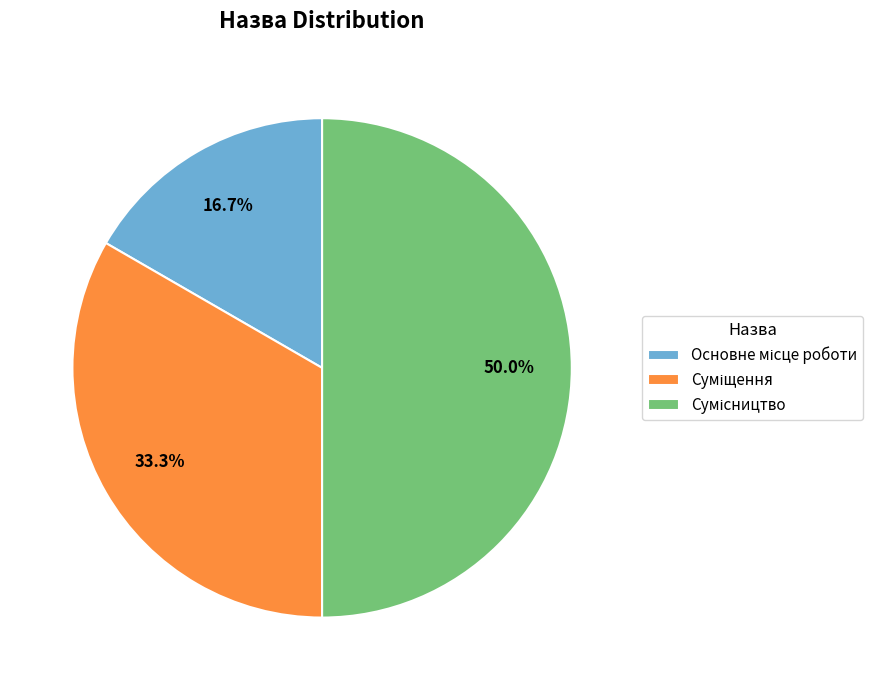

True or false: Суміщення accounts for 33% of the total.

True